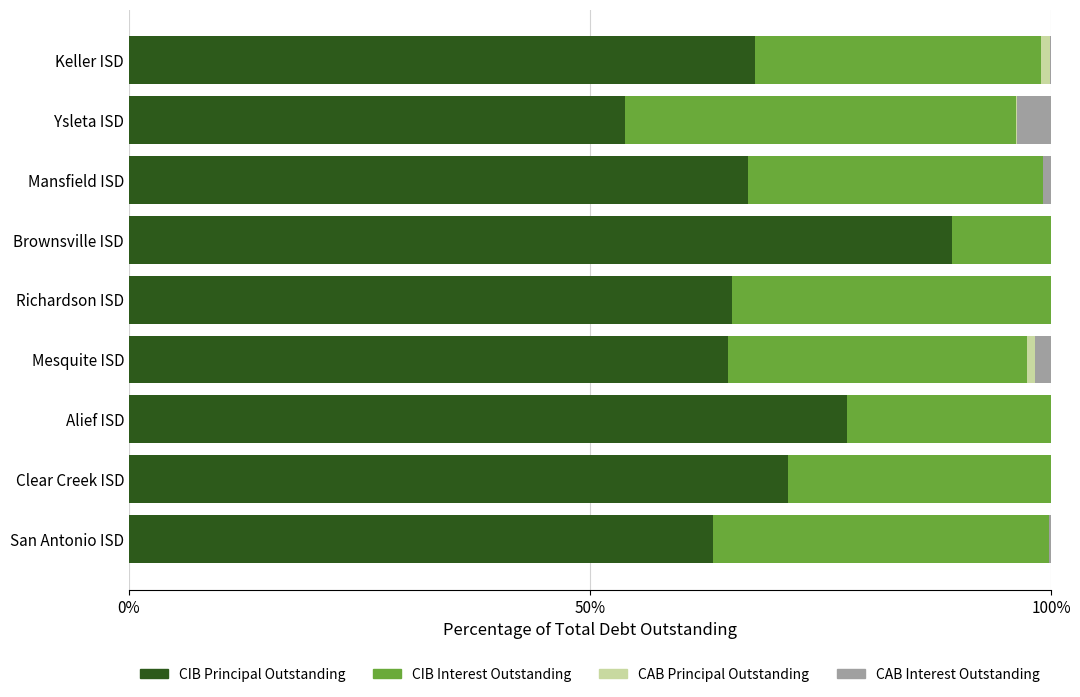

What is the maximum value for CIB Principal Outstanding?

89.2